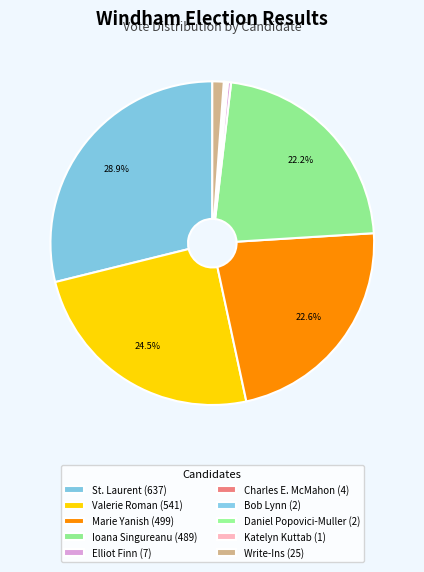

Approximately how many times larger is the value at Elliot Finn compared to Charles E. McMahon?

1.8